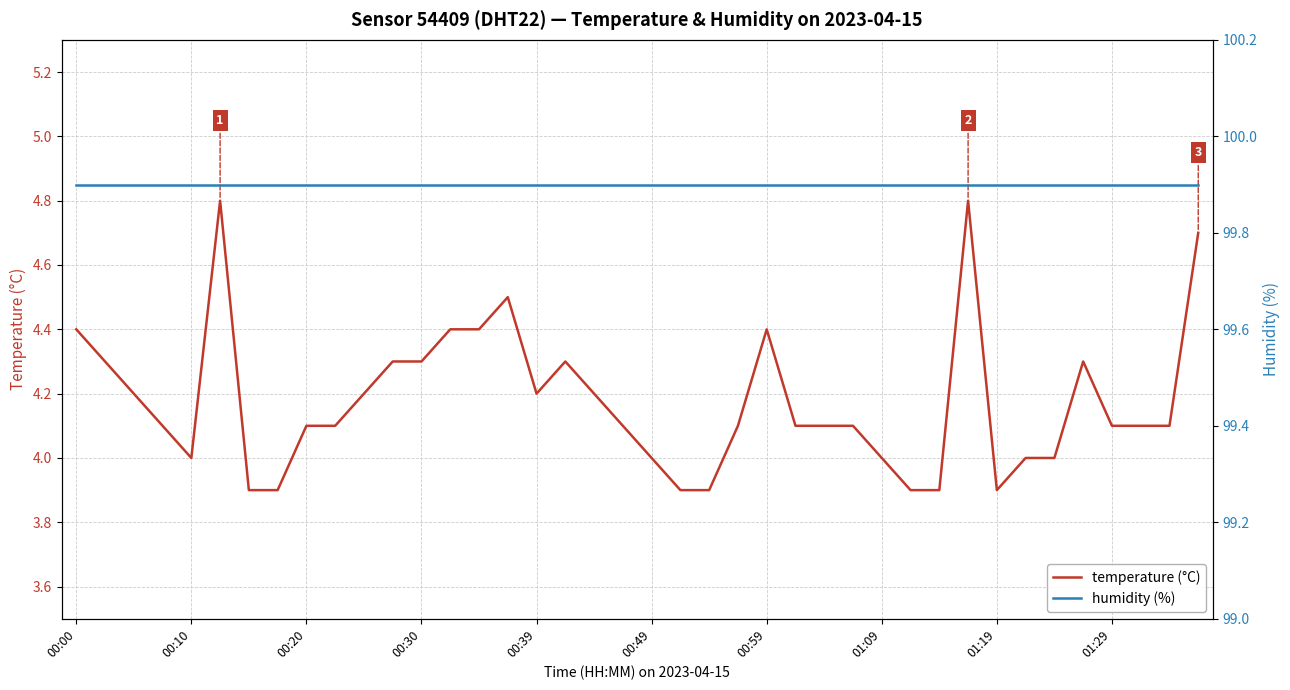

What is the value of the temperature point at the 27th from the left?

4.1